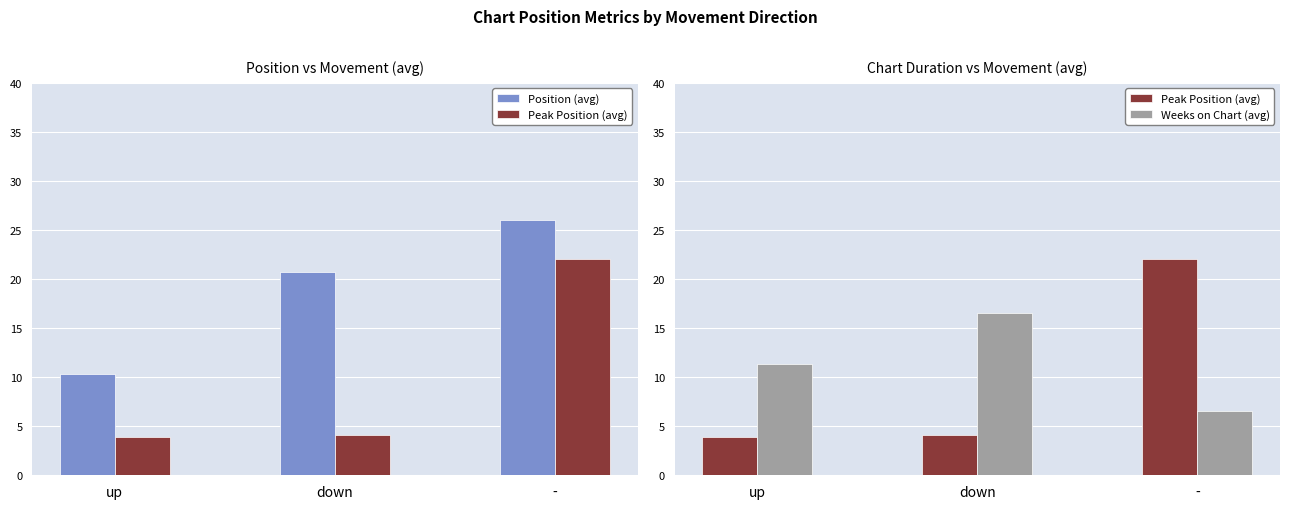

Where is Position (avg) nearest to the value 18?

down